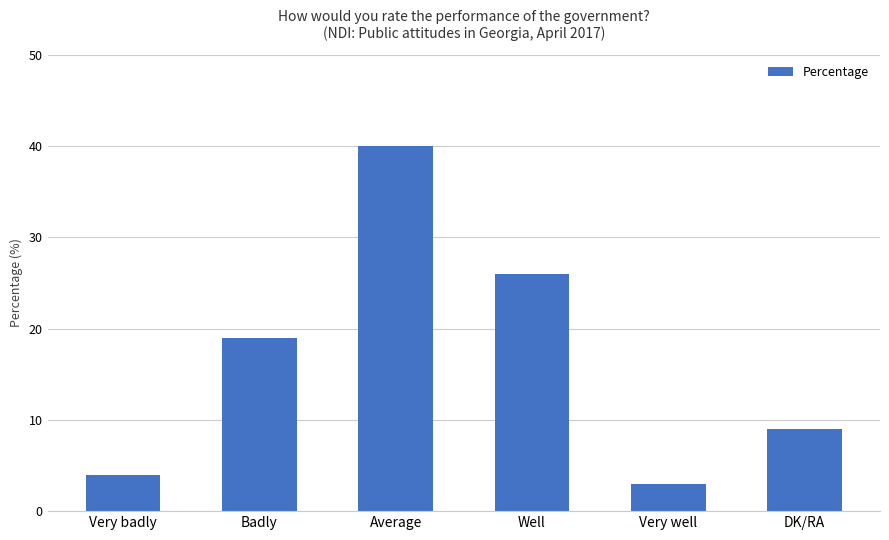

Where is the data nearest to the value 21?

Badly